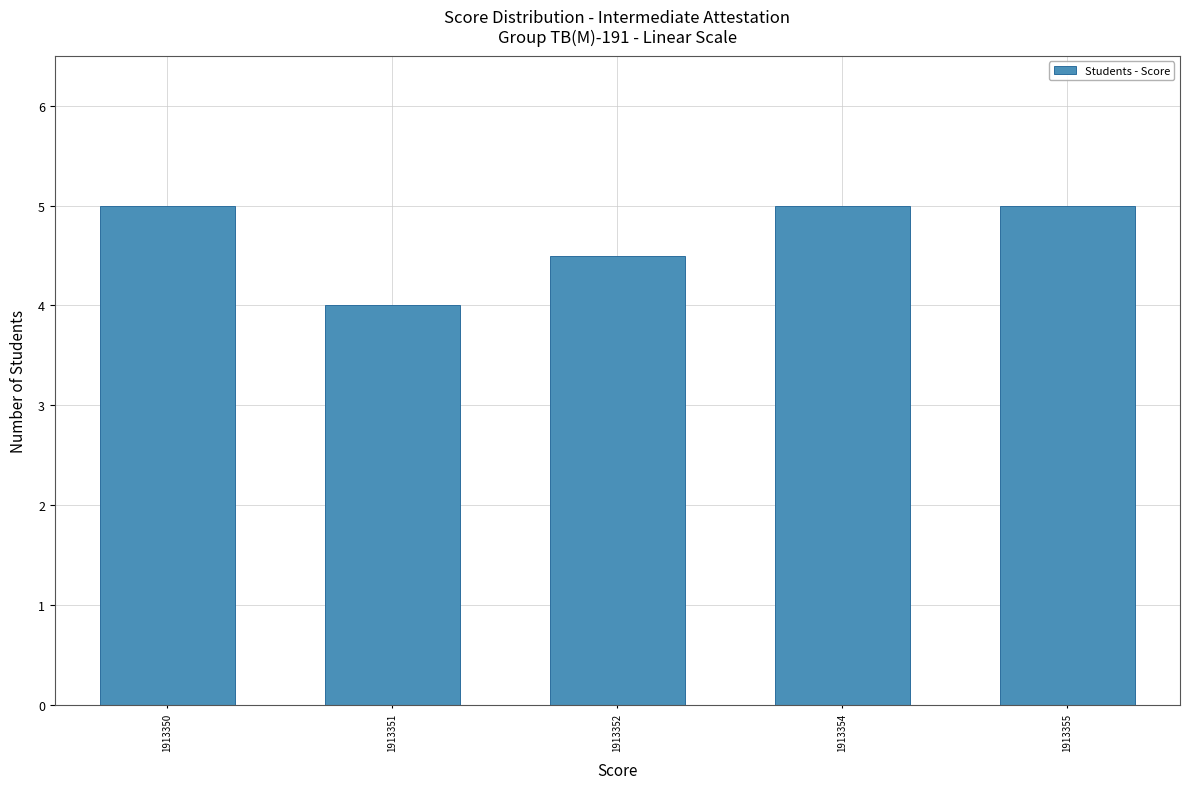

Reading left to right, list all the values displayed in this chart.

5.0	4.0	4.5	5.0	5.0